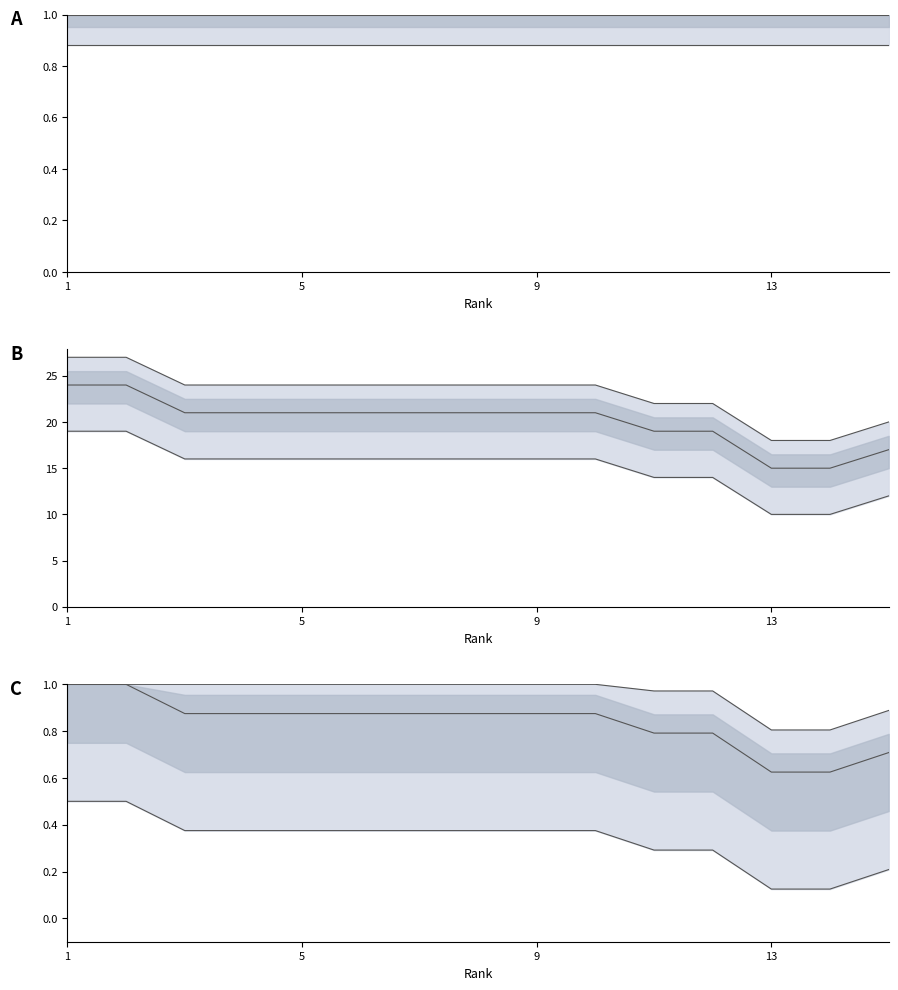

True or false: lower and upper cross at least once.

False